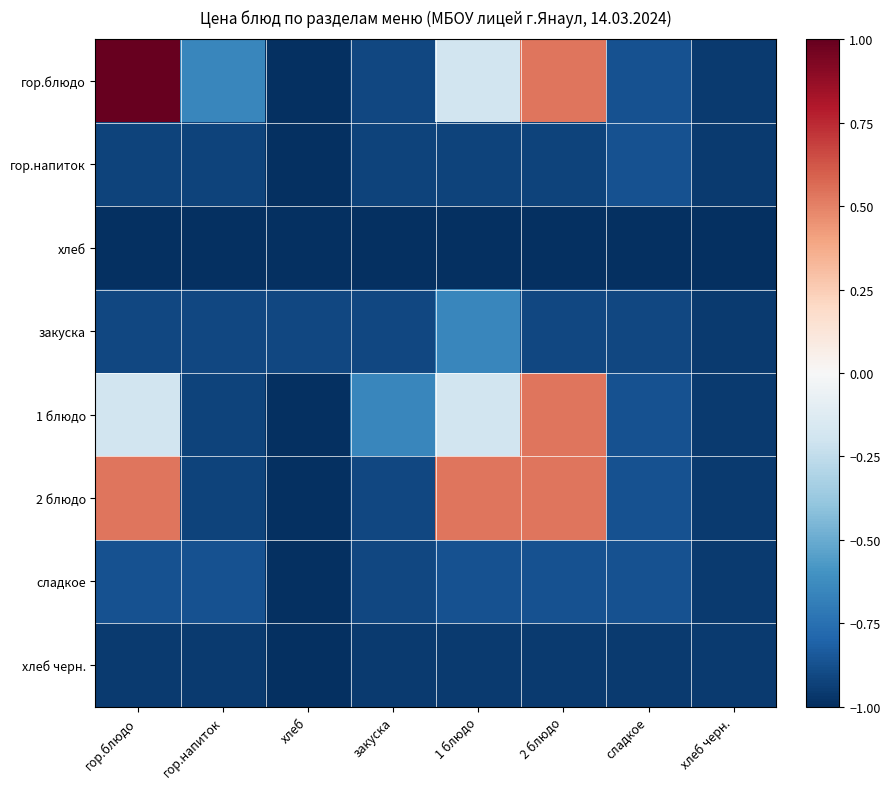

Count the number of data series in this chart.

8